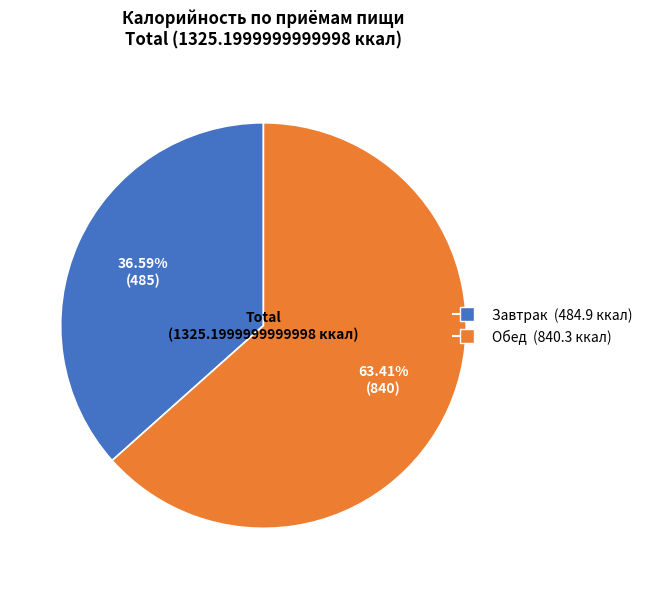

To the nearest percent, what is the combined percentage of Завтрак and Обед?

100%